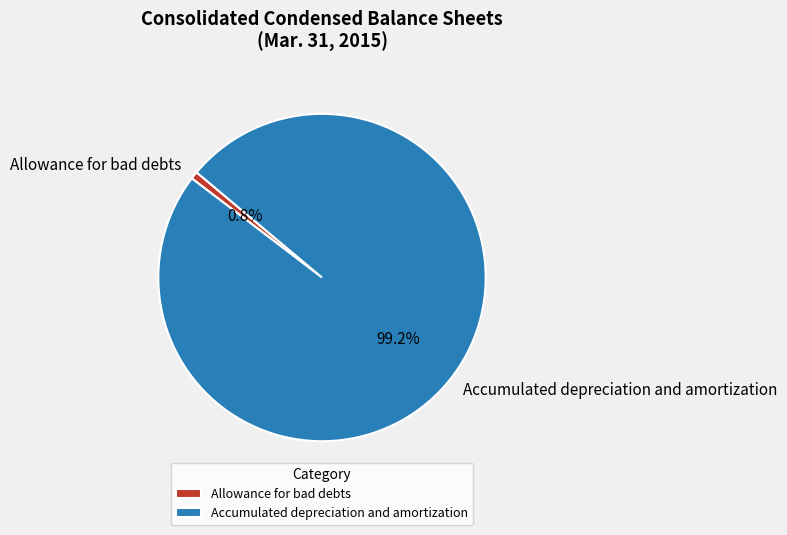

To the nearest percent, what portion does Accumulated depreciation and amortization represent?

99%